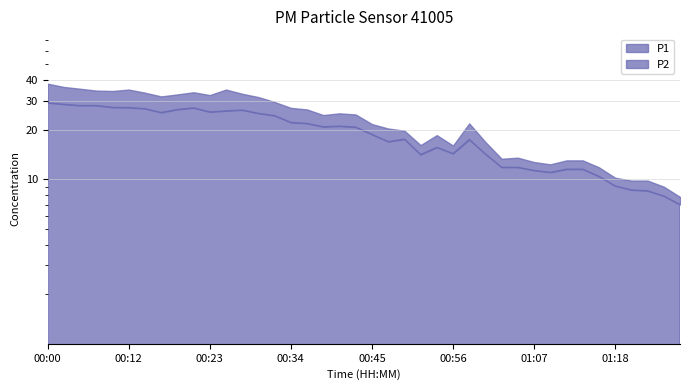

What is the difference between the second highest and minimum values in the P1 series?

28.5